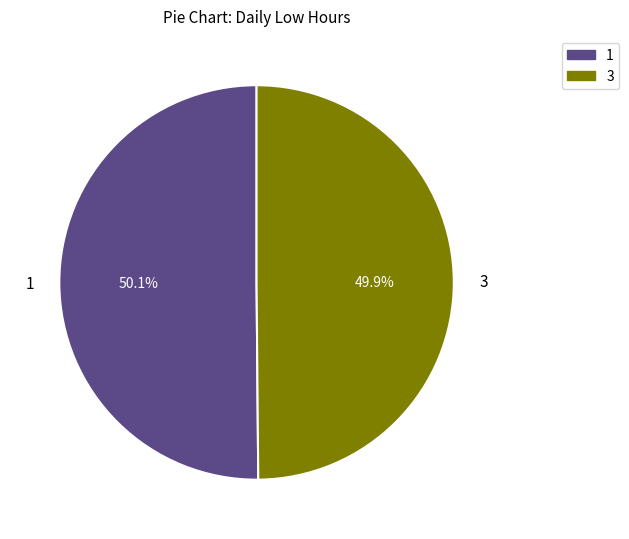

Approximately how many times larger is the value at 1 compared to 3?

1.0